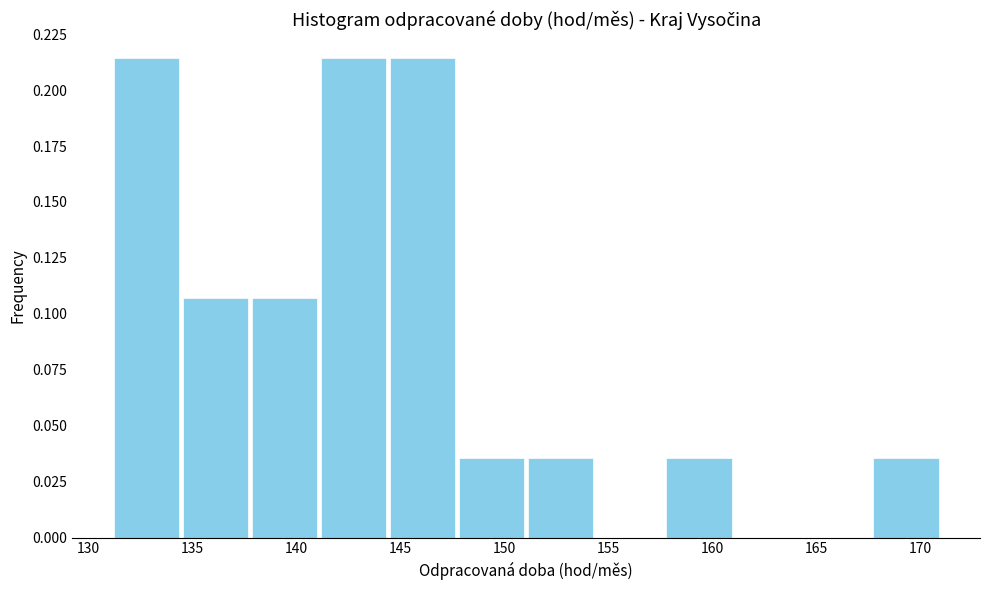

What is the height of the bar covering 157.5 to 161.0 on the x-axis? Neither the bar edges nor the heights are printed on the chart, so give them approximately, as read against the axes.

0.035